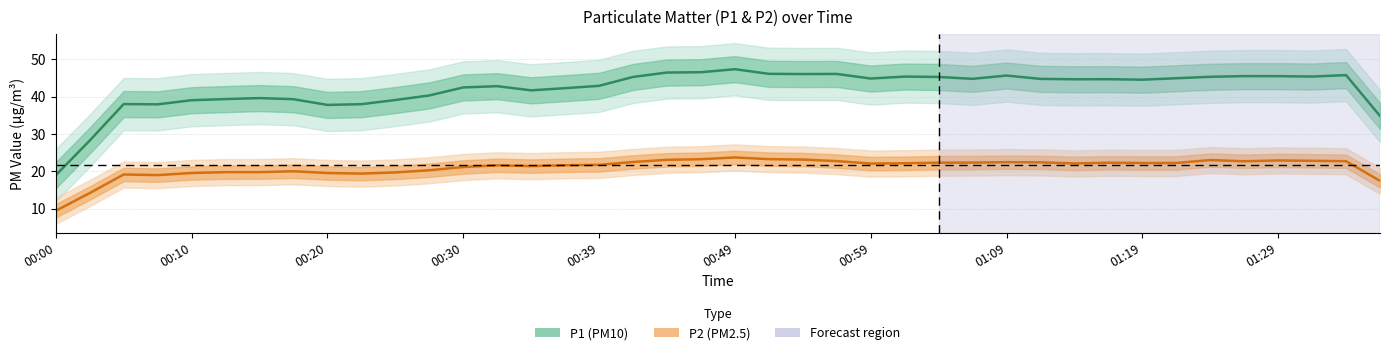

How many values in the P1 series exceed 44?

20